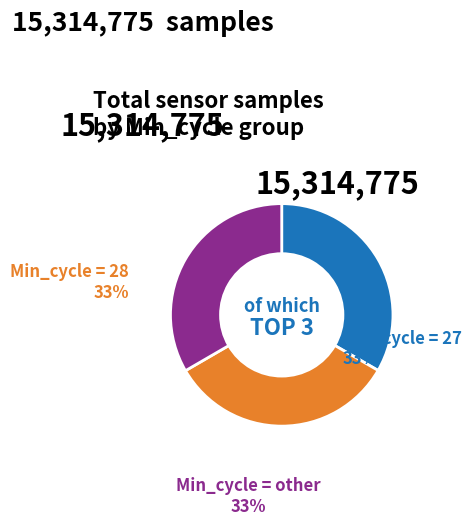

Approximately how many times larger is the value at Min_cycle = 28 compared to Min_cycle = 27?

1.0